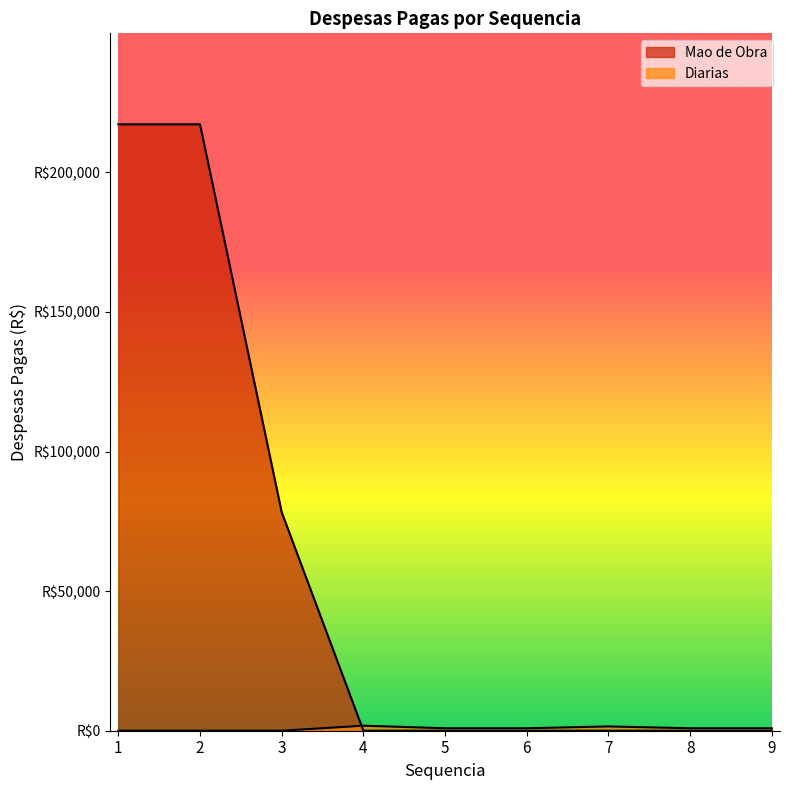

What are all the series names shown in the legend?

Mao de Obra, Diarias